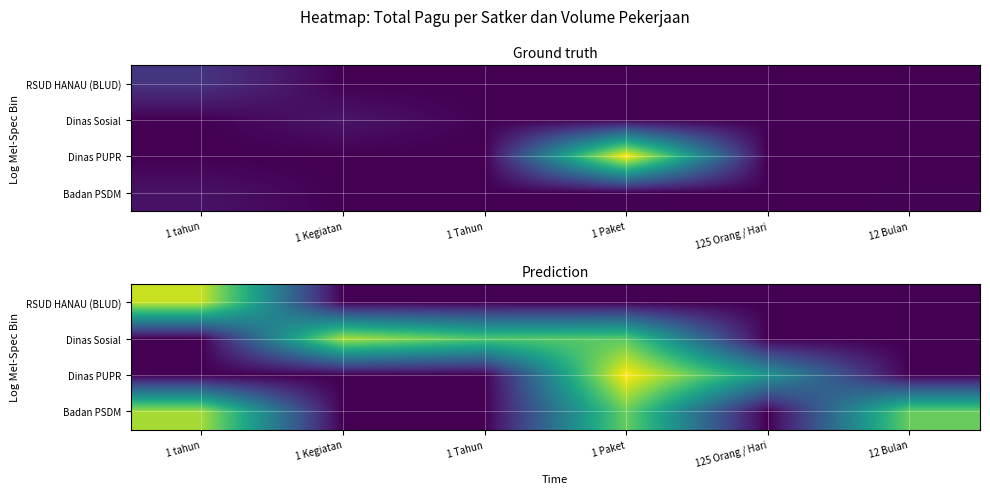

Rank the series at 1 Kegiatan from lowest to highest value.

RSUD HANAU (BLUD), Dinas PUPR, Badan PSDM, Dinas Sosial